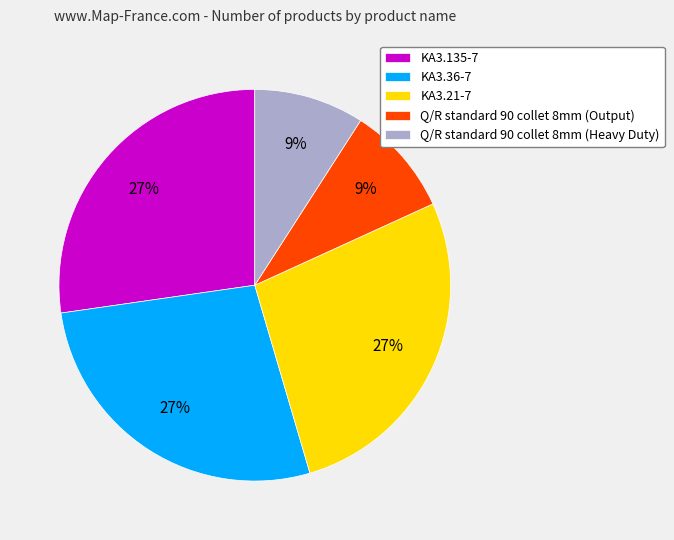

True or false: Q/R standard 90 collet 8mm (Heavy Duty) accounts for 1% of the total.

False